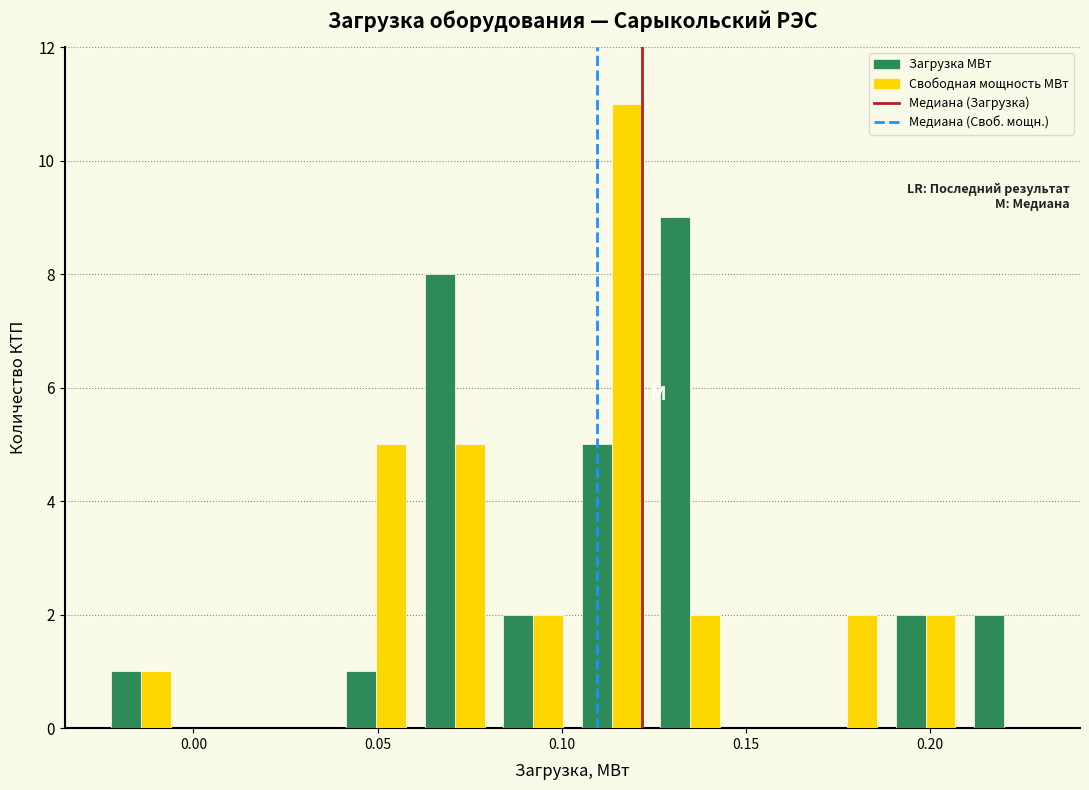

In the Свободная мощность МВт series, which range on the x-axis has the tallest bar?

0.105 to 0.125